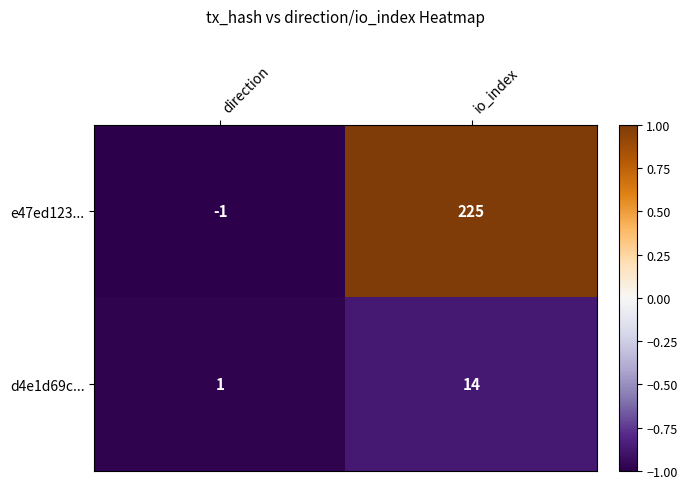

What is the total value across all series at io_index?

239